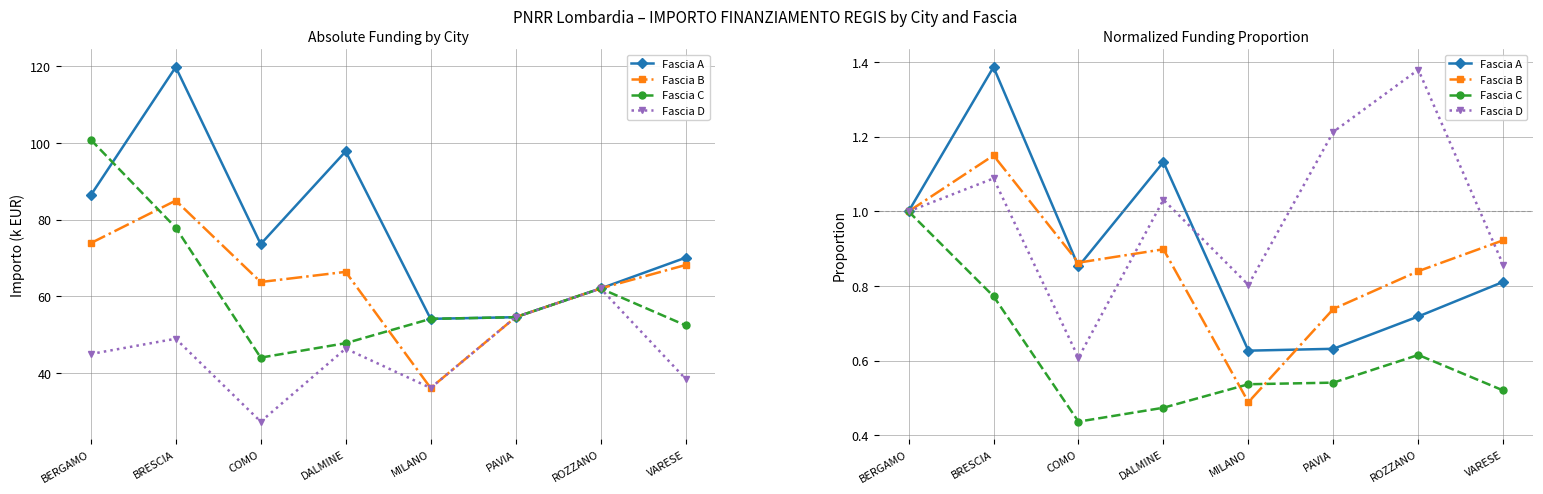

Between BERGAMO and PAVIA, which is larger?

BERGAMO